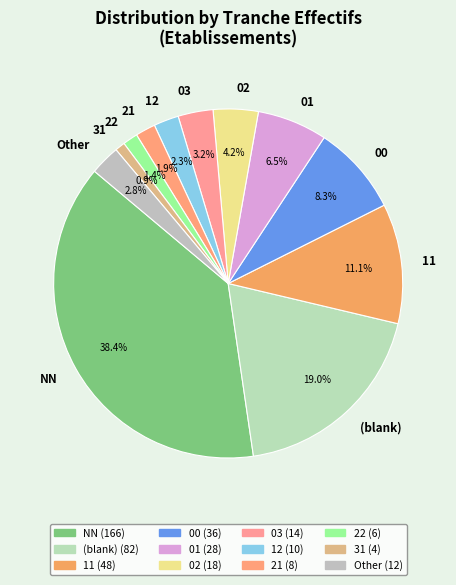

To the nearest percent, what is the average slice percentage?

8%